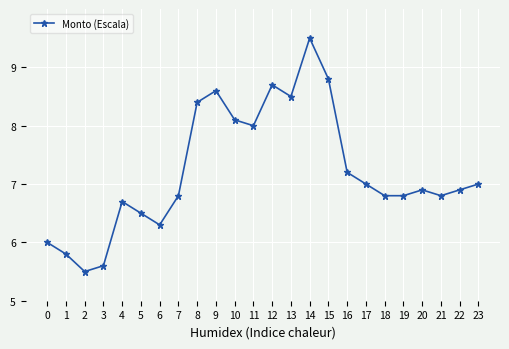

At which category does the data reach its first local peak?

4